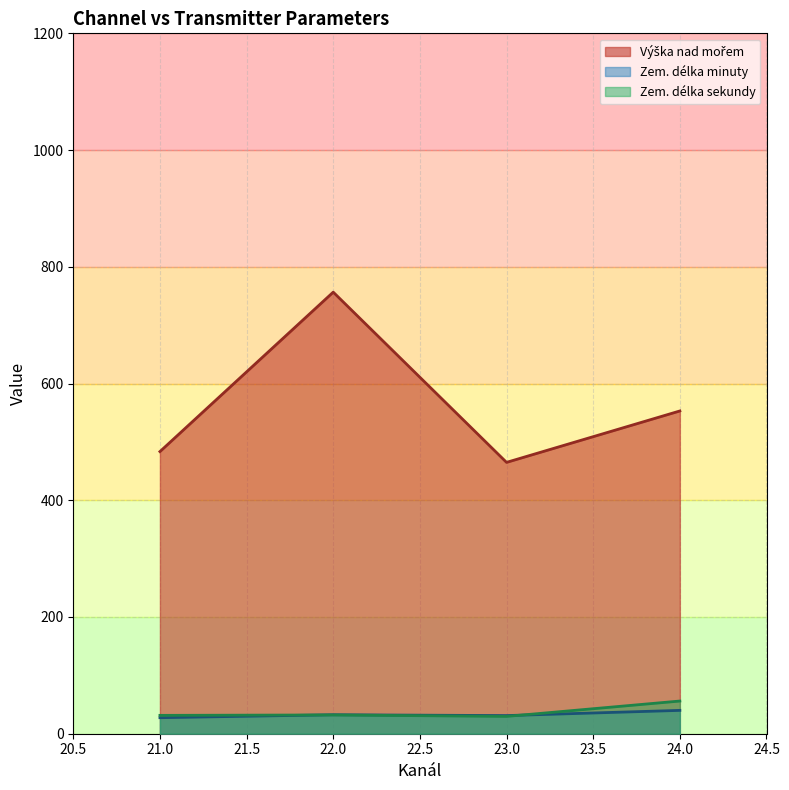

What is the minimum value for Zem. délka minuty?

27.5